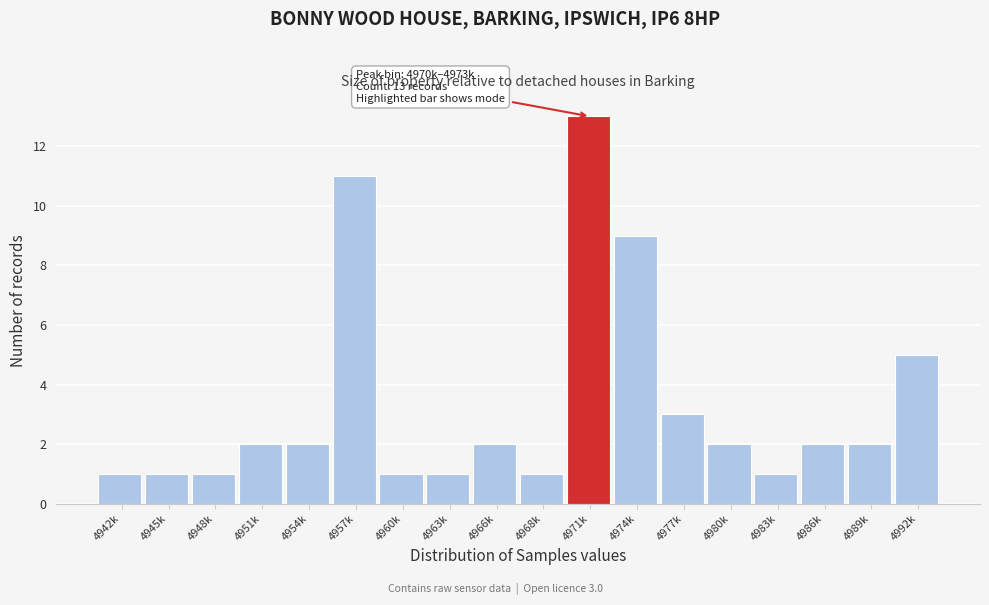

Reading left to right, extract all data points from this chart.

4942k=1	4945k=1	4948k=1	4951k=2	4954k=2	4957k=11	4960k=1	4963k=1	4966k=2	4968k=1	4971k=13	4974k=9	4977k=3	4980k=2	4983k=1	4986k=2	4989k=2	4992k=5